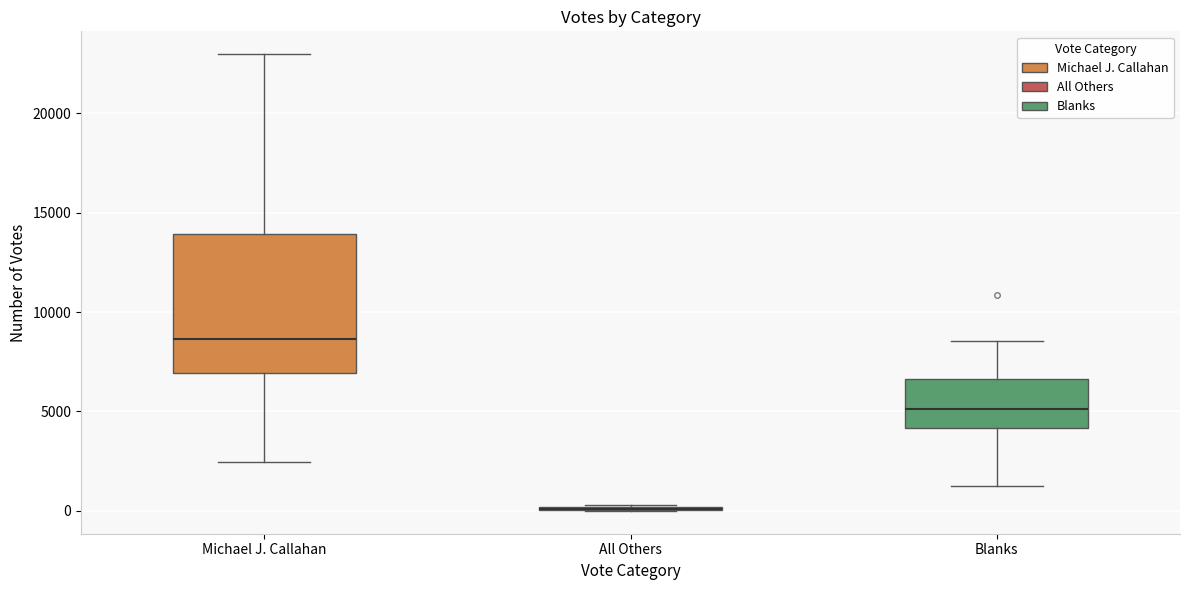

Reading left to right, transcribe this box plot: for each box, give where its median line is, the range the box spans, and where its two whiskers end, as read against the y-axis. The values are not printed on the chart, so give them approximately, as read against the axis.

Michael J. Callahan: median 8500, box 7000 to 14000, whiskers 2500 to 23000
All Others: box collapsed to a line at 0, whiskers 0 to 500
Blanks: median 5000, box 4000 to 6500, whiskers 1500 to 8500